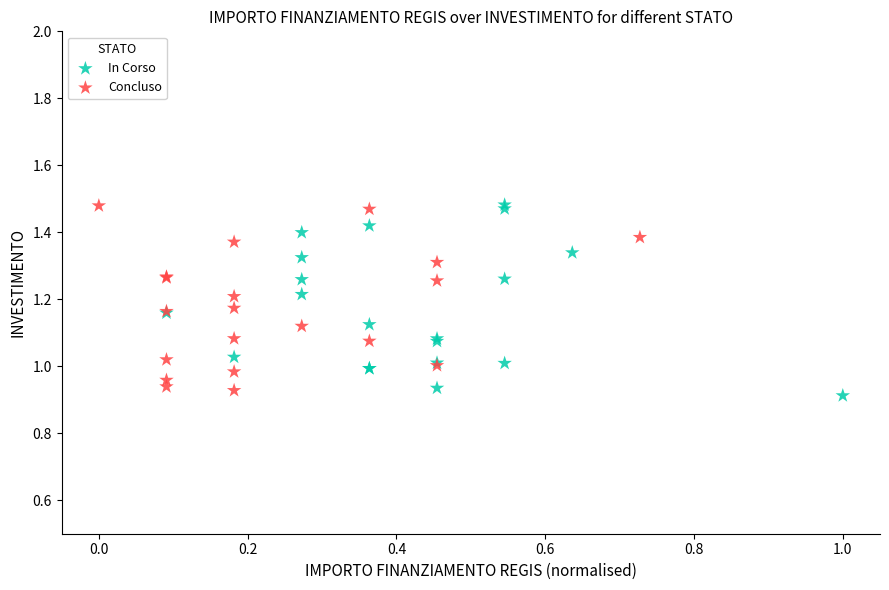

What are all the series names shown in the legend?

In Corso, Concluso